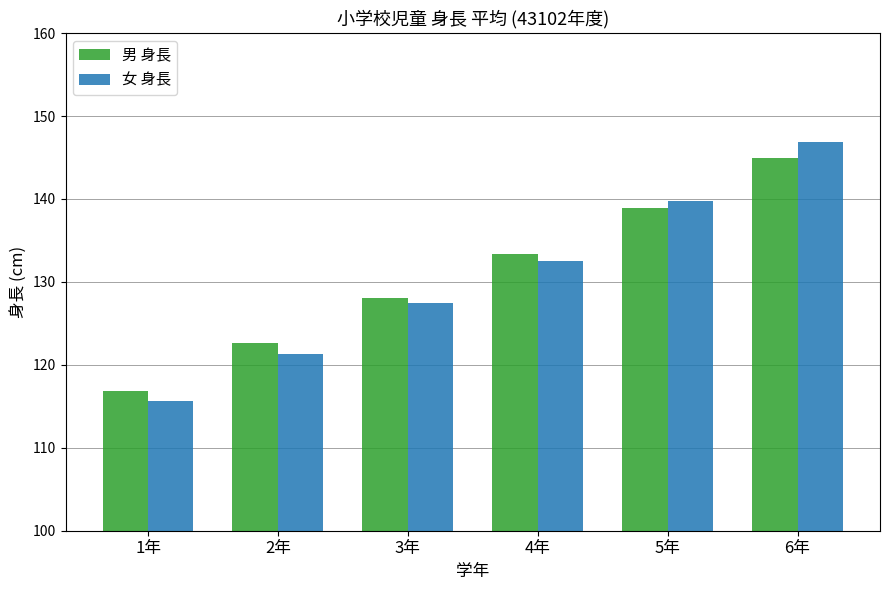

Reading right to left, what are all the values shown in this chart?

男 身長: 145.0	138.9	133.4	128.1	122.6	116.8
女 身長: 146.9	139.7	132.5	127.5	121.3	115.7